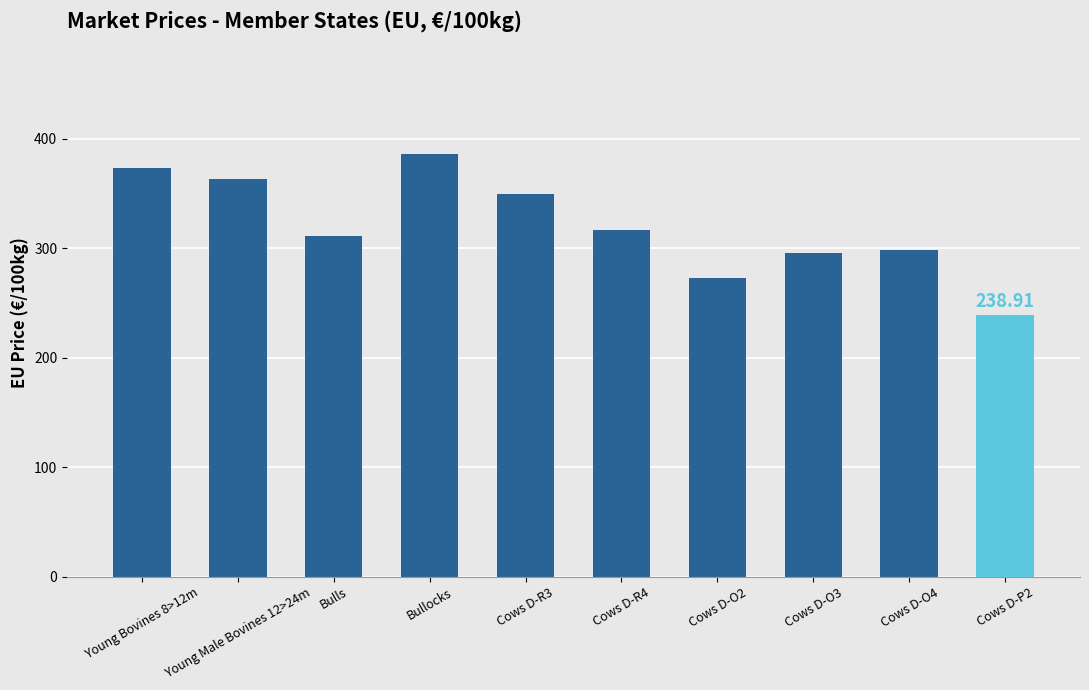

Between Bullocks and Cows D-R3, which is larger?

Bullocks